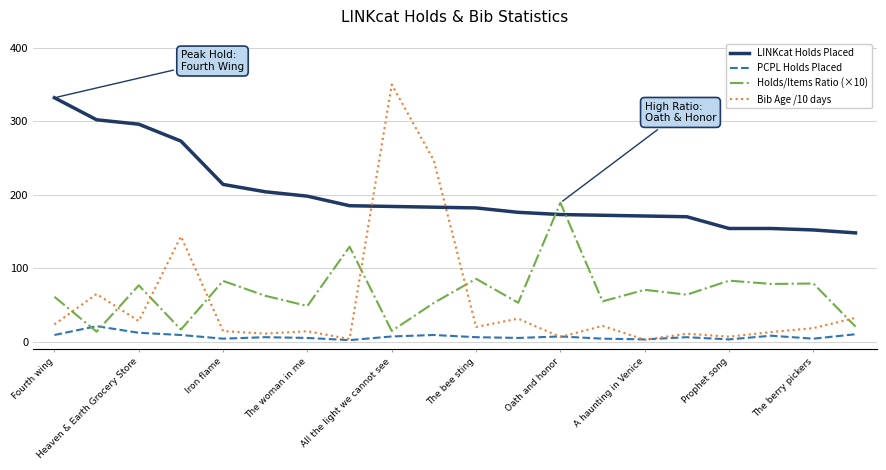

Does the chart have visible grid lines?

Yes